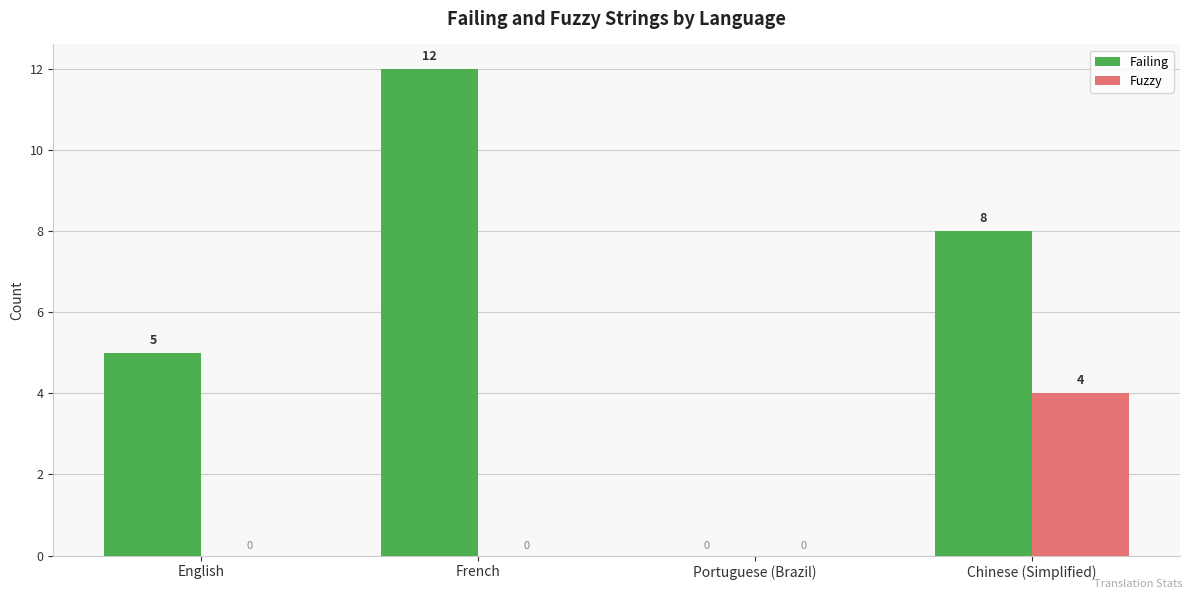

Which category has the highest value across all series?

French